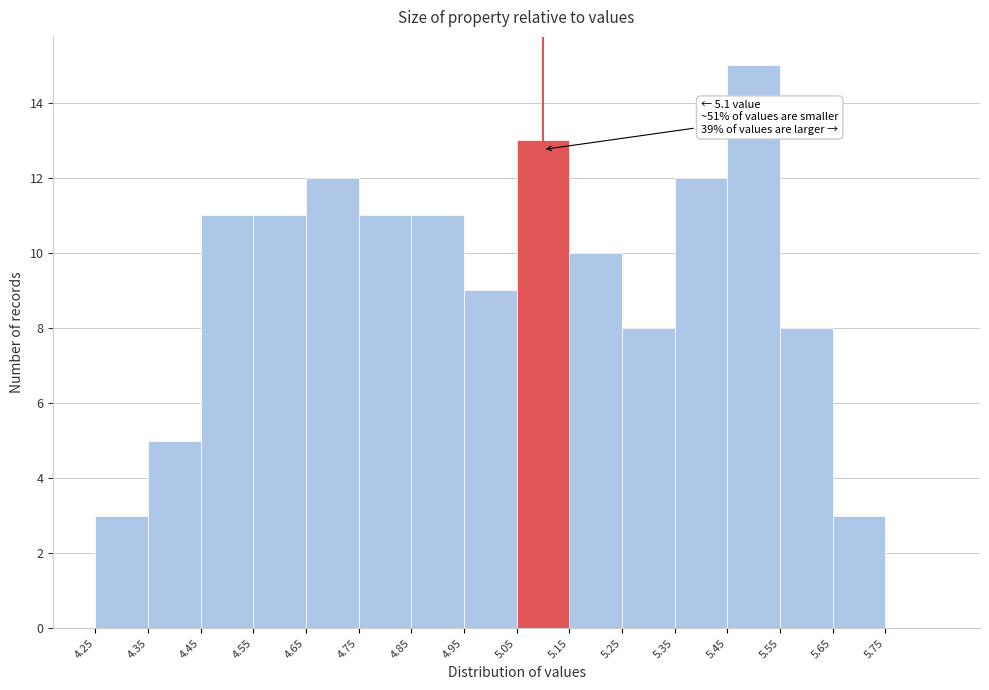

Over which range of the x-axis is the bar tallest?

5.45 to 5.55